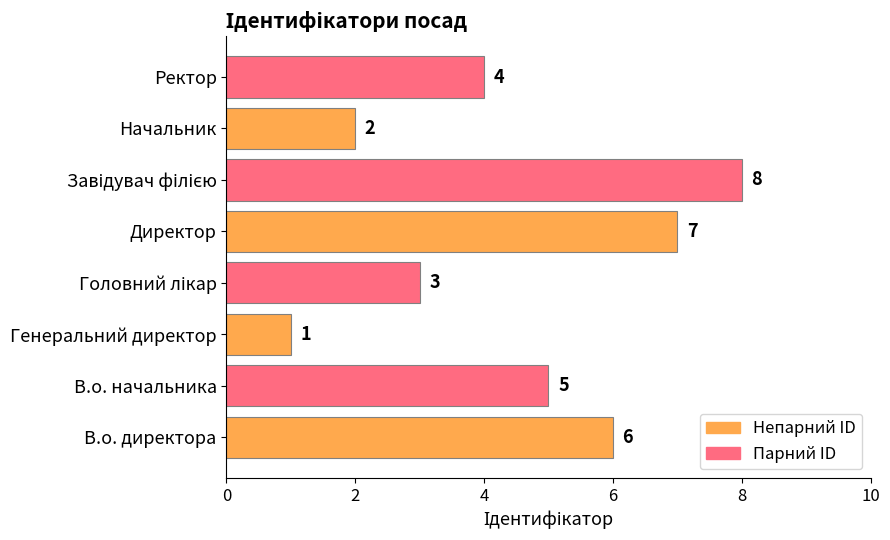

What is the difference between the second highest and minimum values?

6